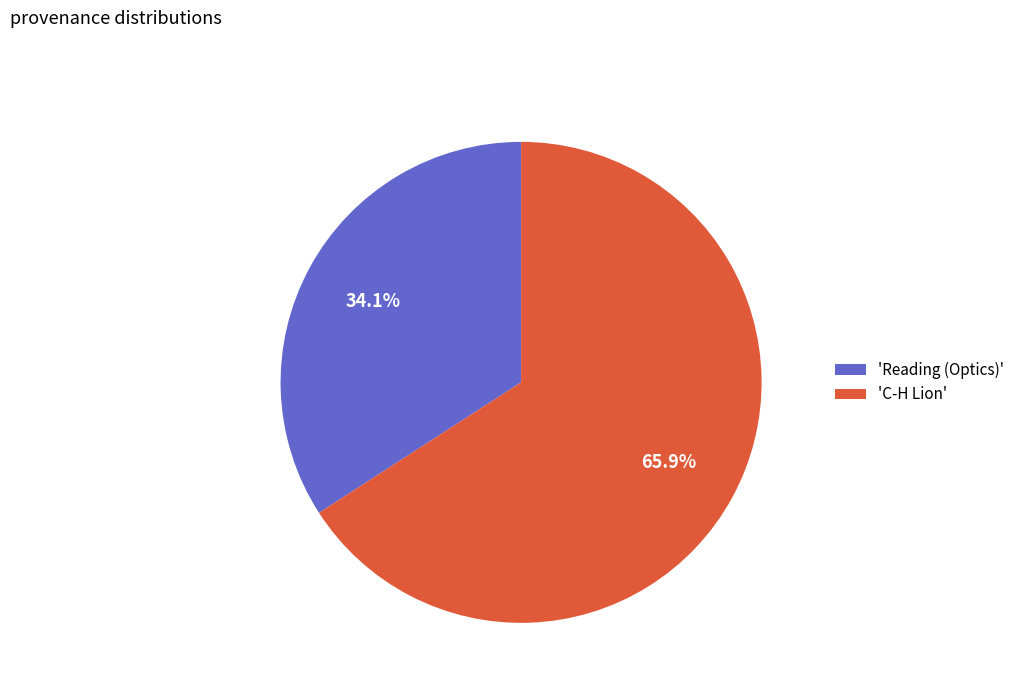

Between 'Reading (Optics)' and 'C-H Lion', which is larger?

'C-H Lion'